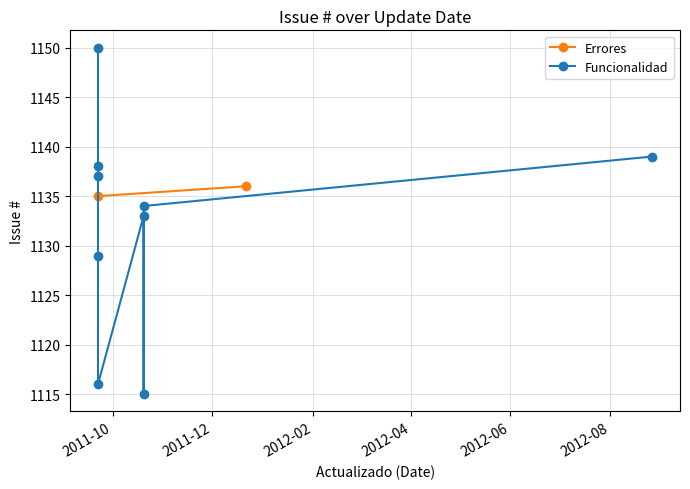

The chart shows a value of 1923 at 2012-06. True or false?

False